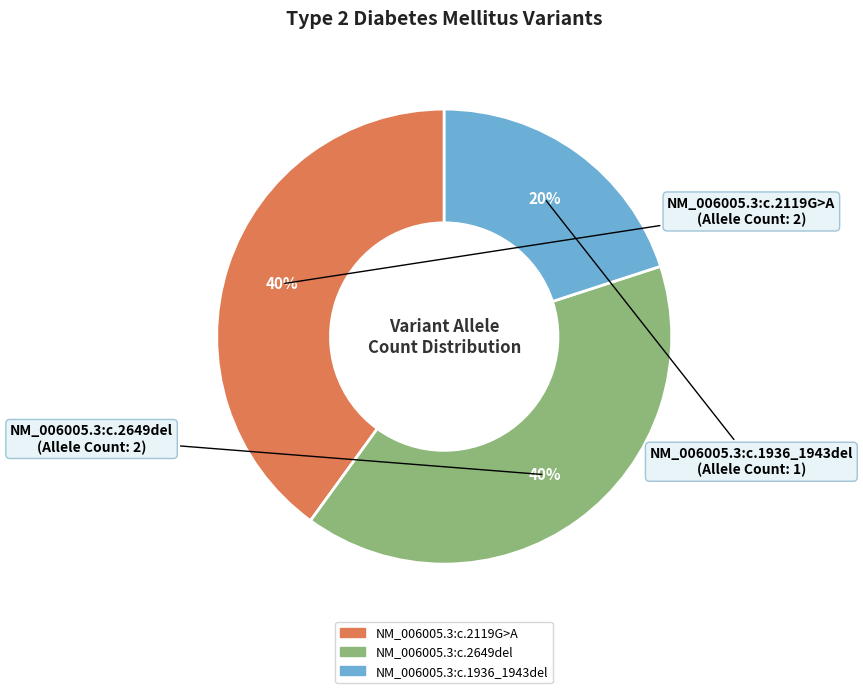

How many segments does this pie chart have?

3